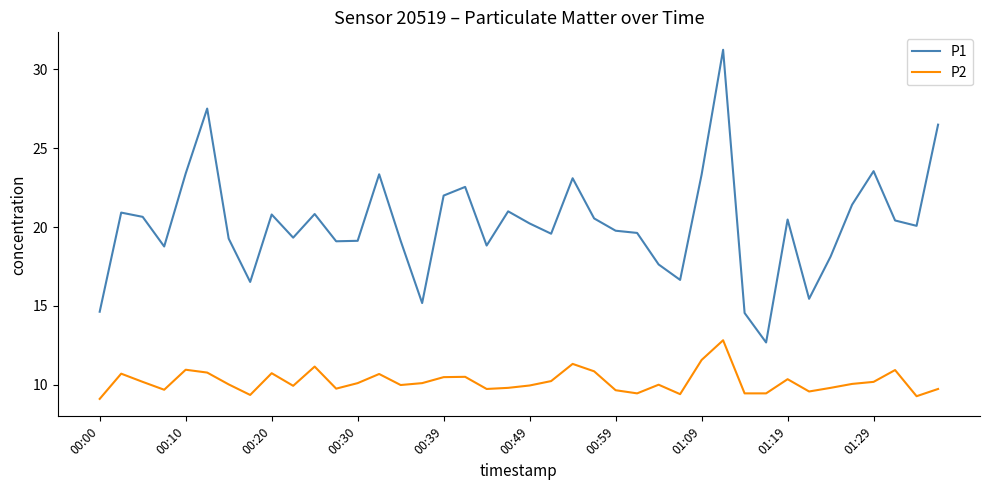

At how many categories does at least one series exceed 14?

39